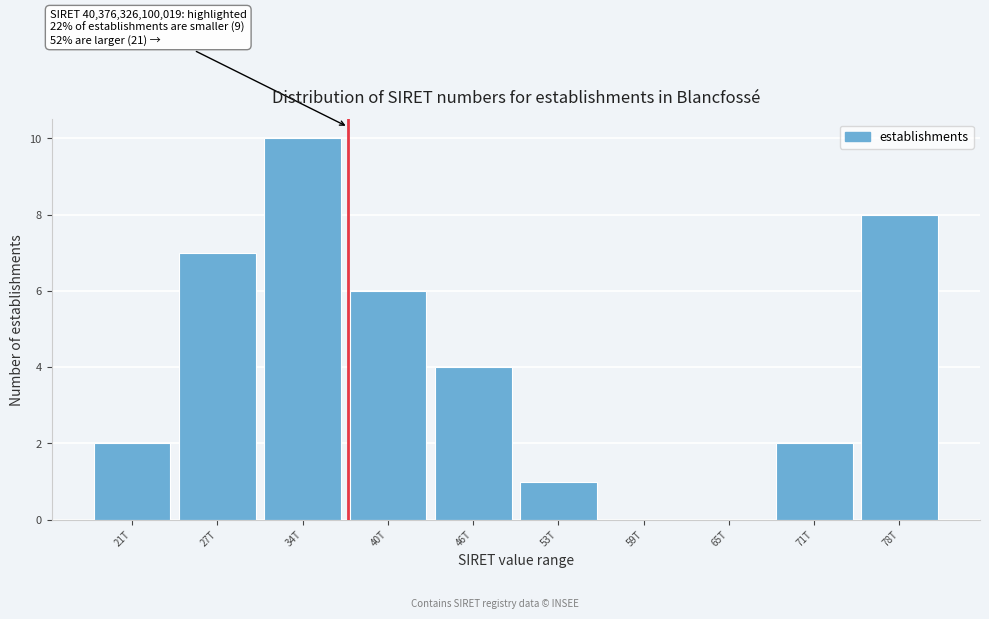

Reading right to left, transcribe all the data shown in this chart.

78T=8	71T=2	65T=0	59T=0	53T=1	46T=4	40T=6	34T=10	27T=7	21T=2